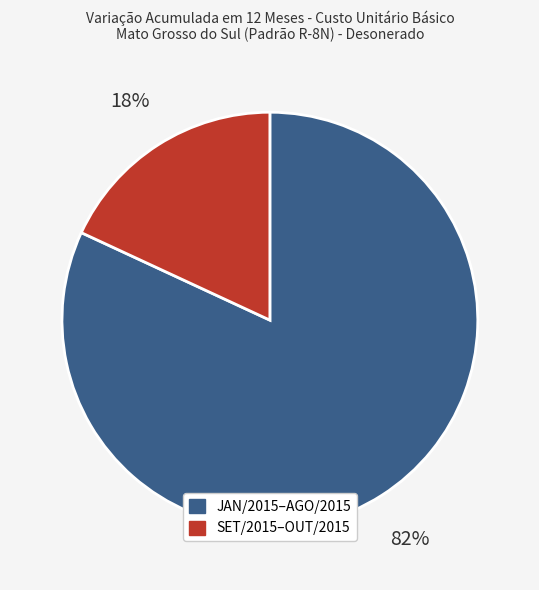

Is there a majority slice in this chart?

Yes